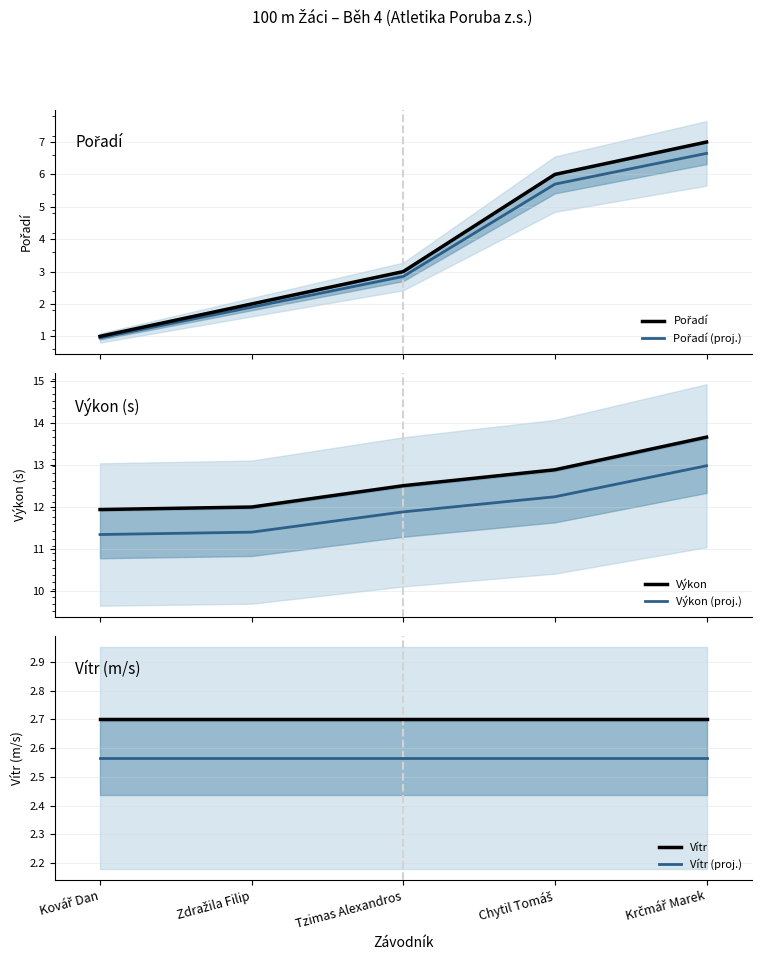

True or false: Pořadí (proj.) and Výkon cross at least once.

False